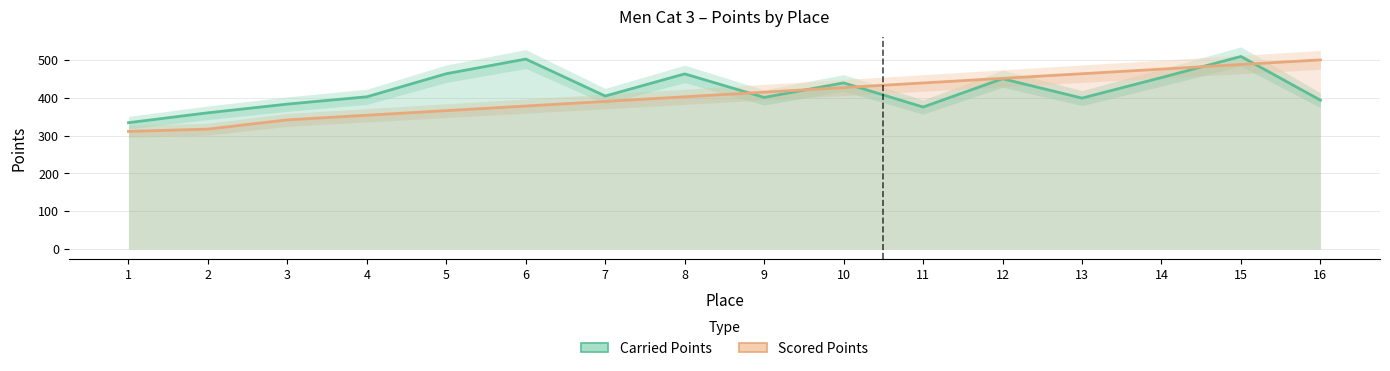

Rank the series by their average value, from highest to lowest.

Carried Points, Scored Points